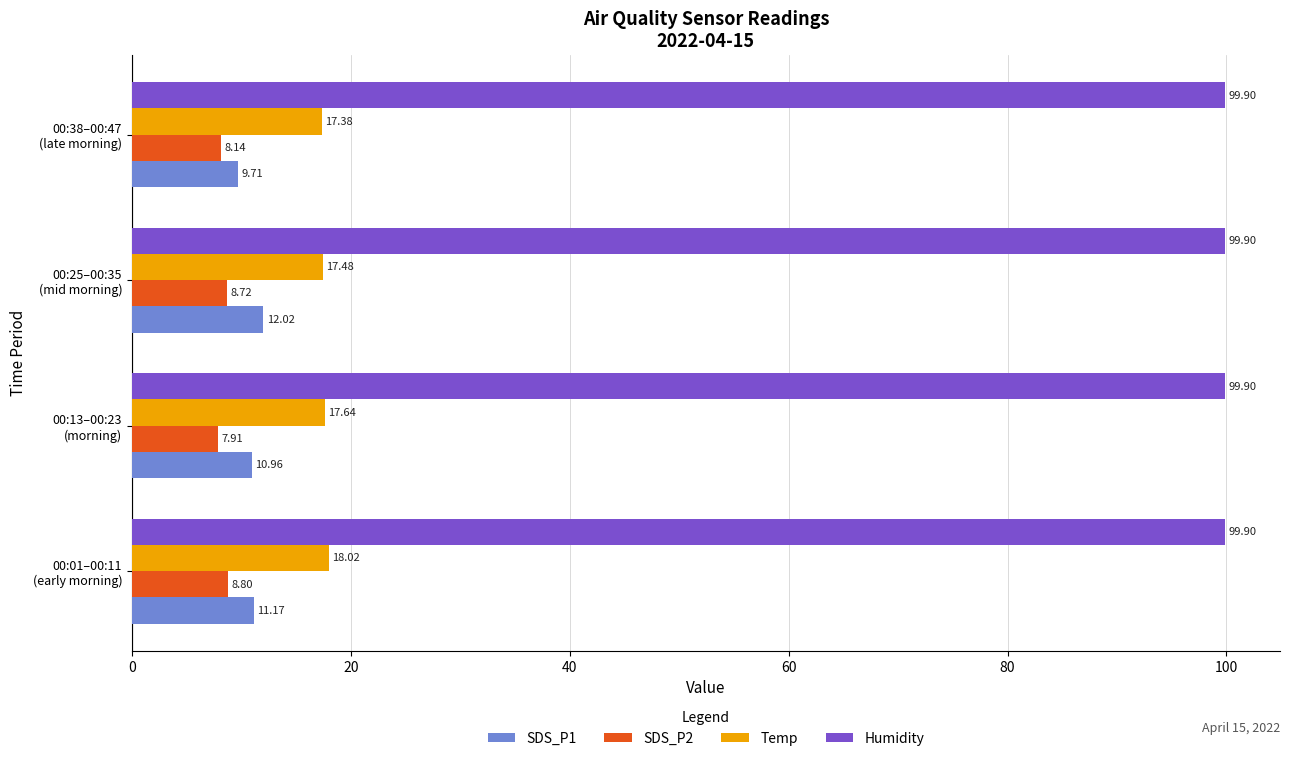

Where is SDS_P1 nearest to the value 10?

00:38–00:47
(late morning)